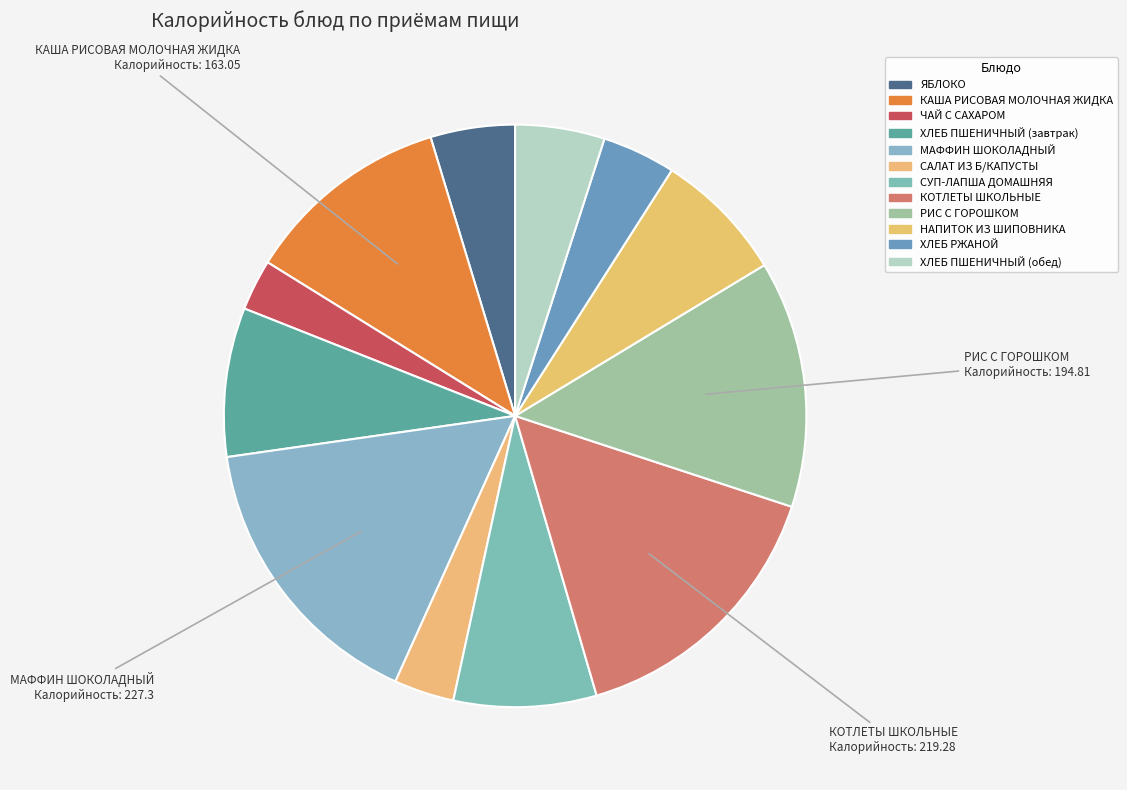

Which slice is the largest?

МАФФИН ШОКОЛАДНЫЙ